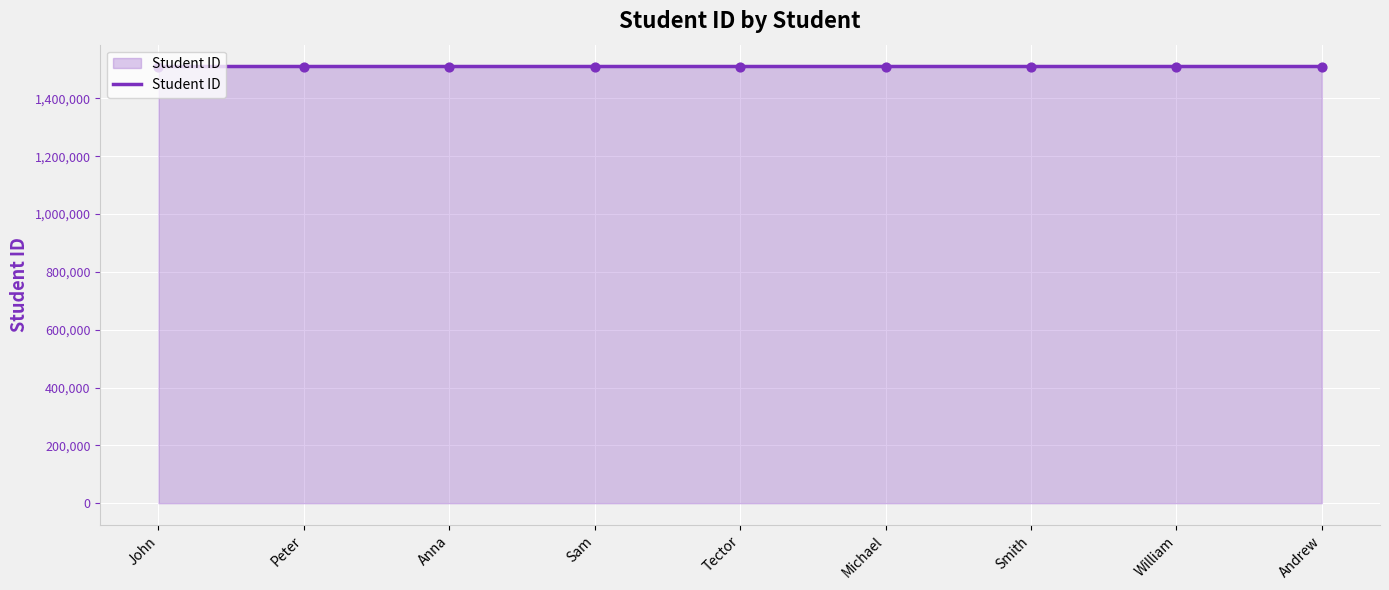

Approximately how many times larger is the value at Peter compared to John?

1.0